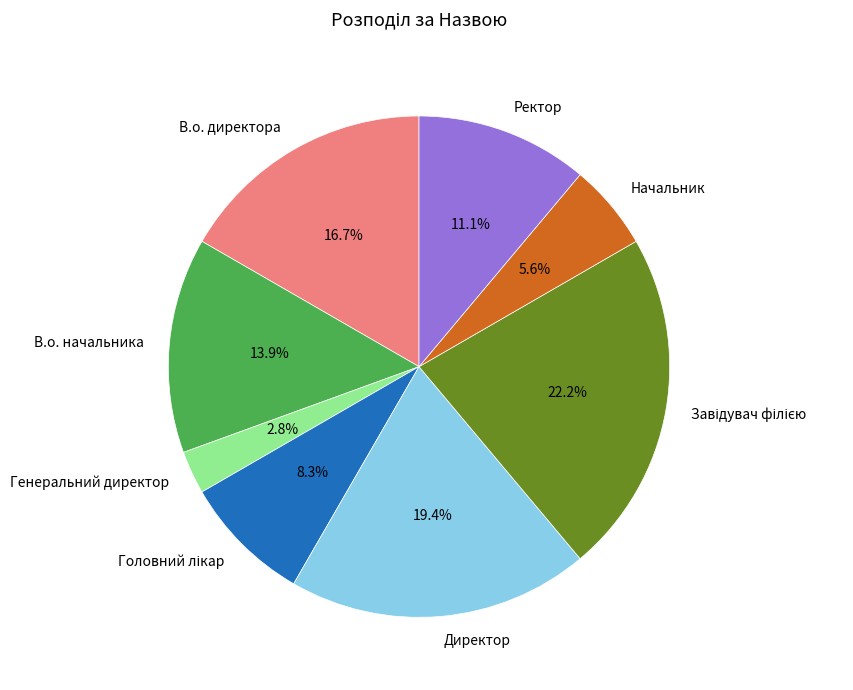

Which slice is the smallest?

Генеральний директор